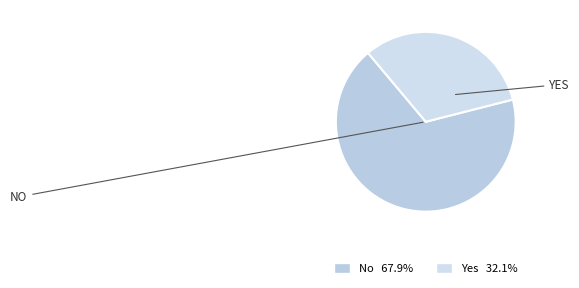

Combined, what portion of the pie is No and Yes?

100.0%